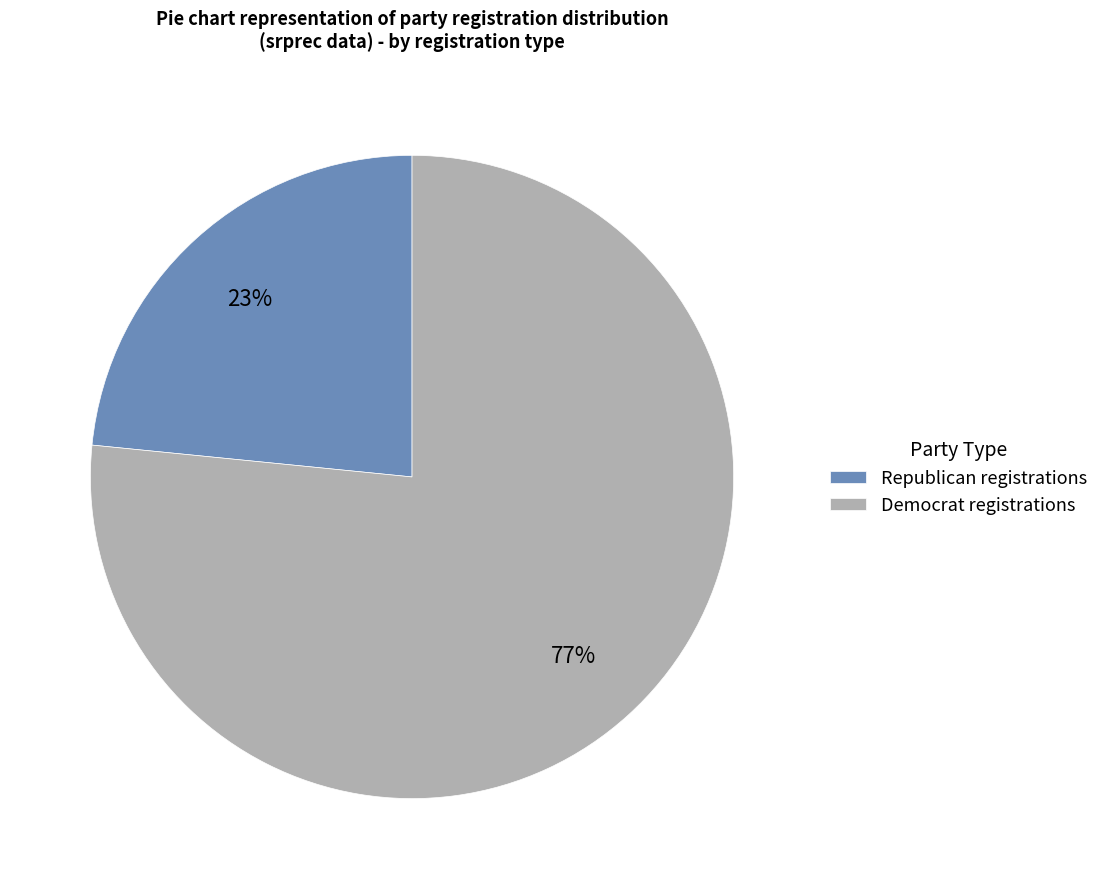

Approximately how many times larger is the value at Republican registrations compared to Democrat registrations?

0.3